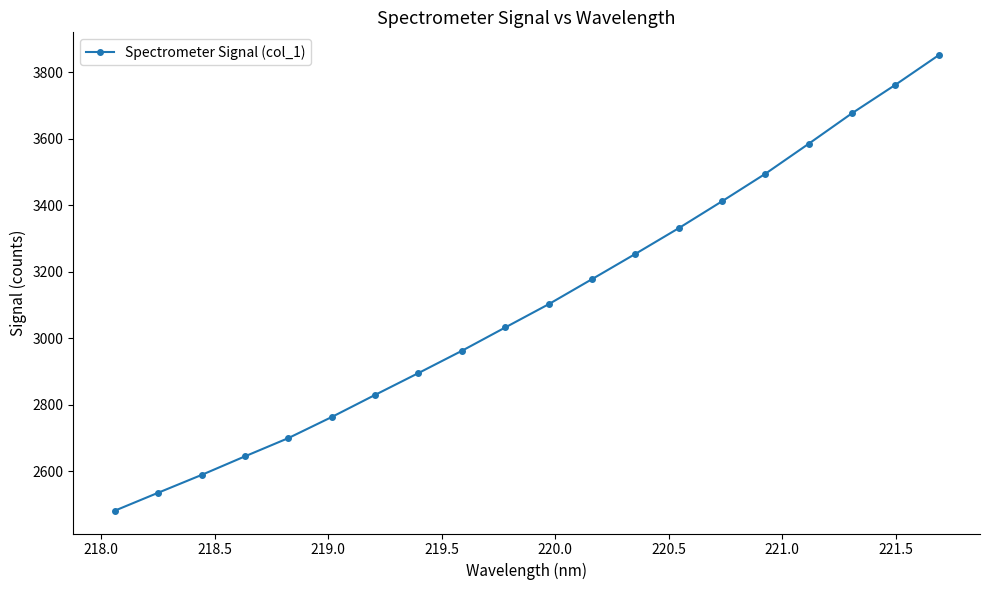

What is the value of the 1st point from the left?

2481.2